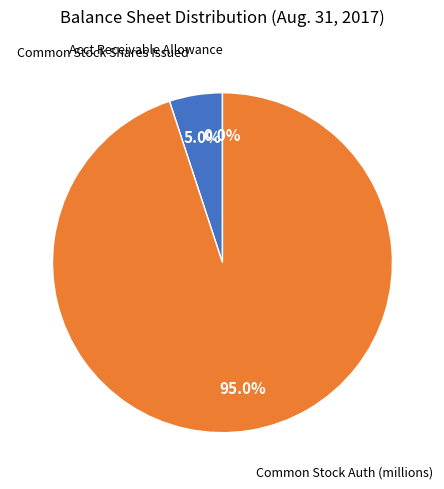

What portion of the pie excludes Common Stock Shares Issued?

95.0%